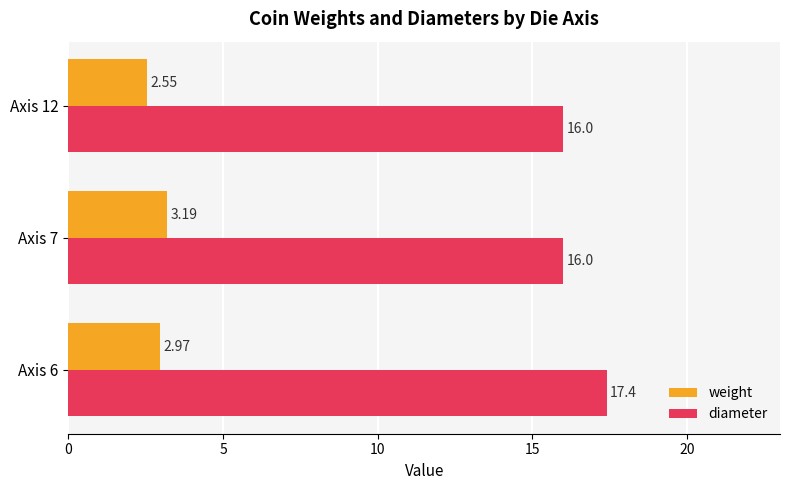

Between Axis 7 and Axis 12, which series saw the biggest shift?

weight